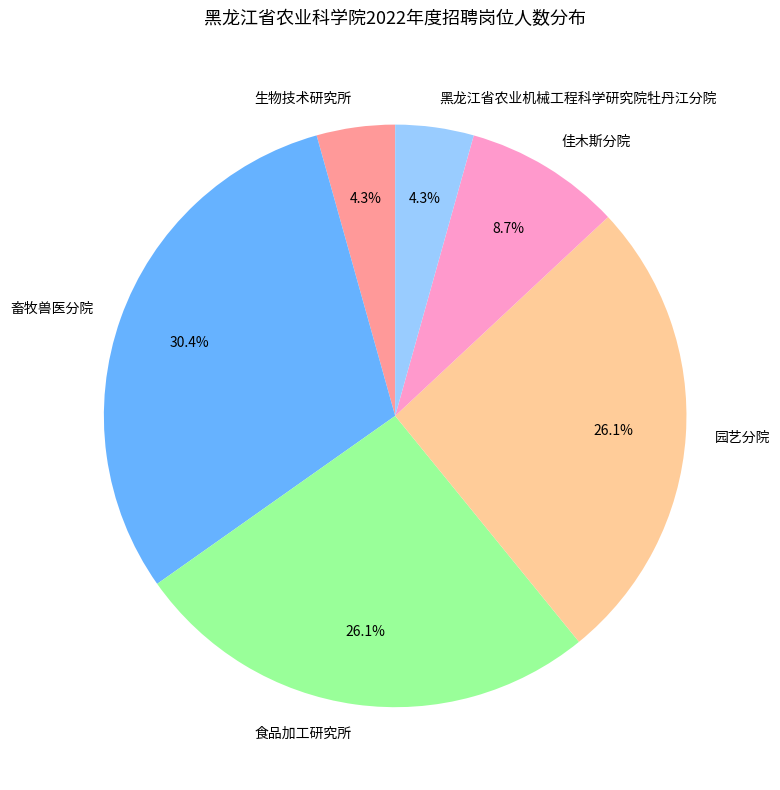

Is it true that 黑龙江省农业机械工程科学研究院牡丹江分院 is 4% of the pie?

True